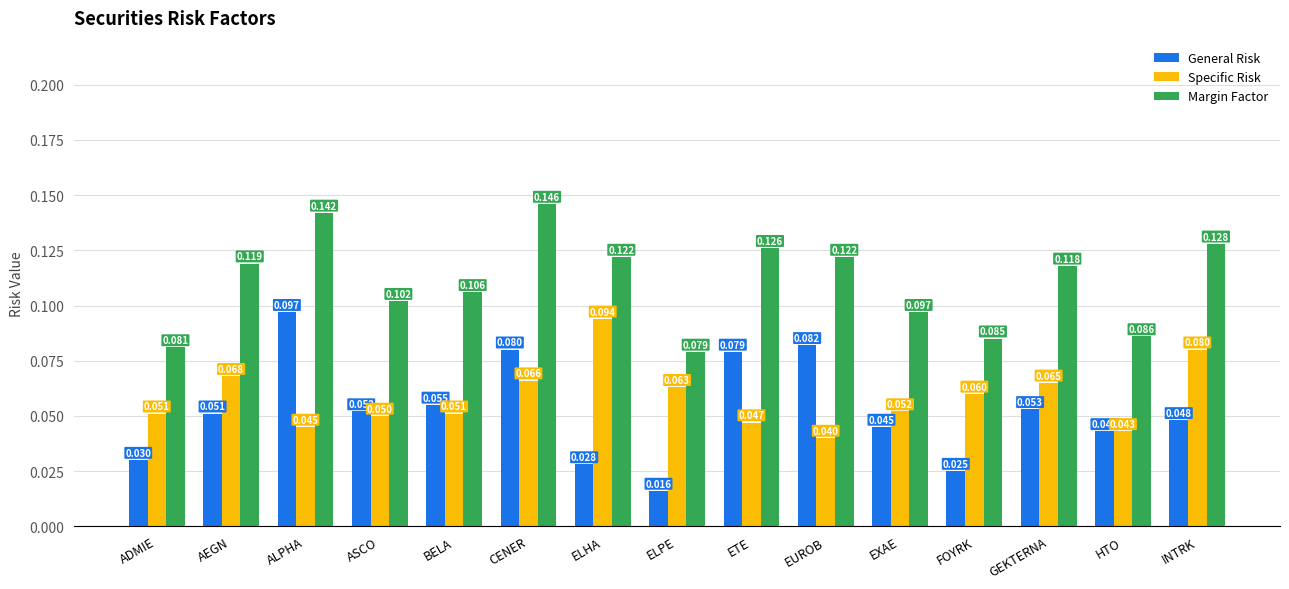

The value of Margin Factor at ETE is 0.0. True or false?

False